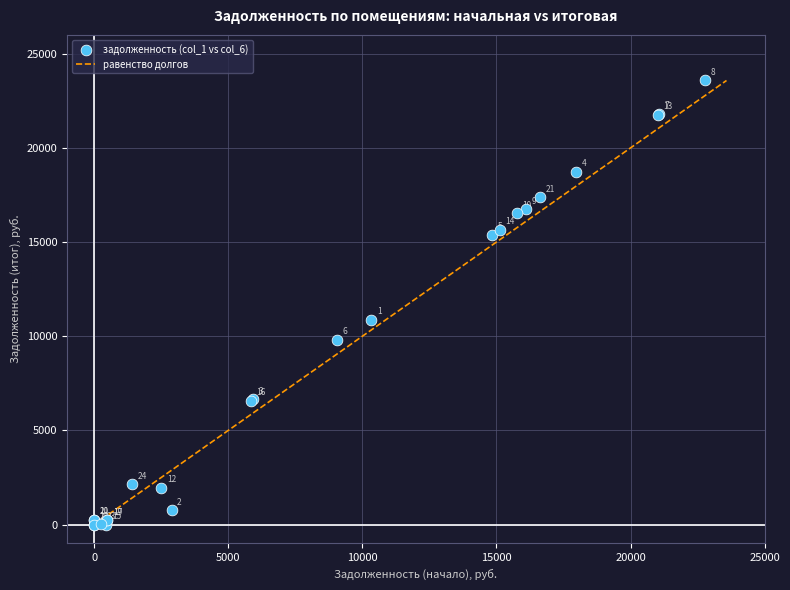

What Y value in the scatter plot is closest to 11789?

10876.4